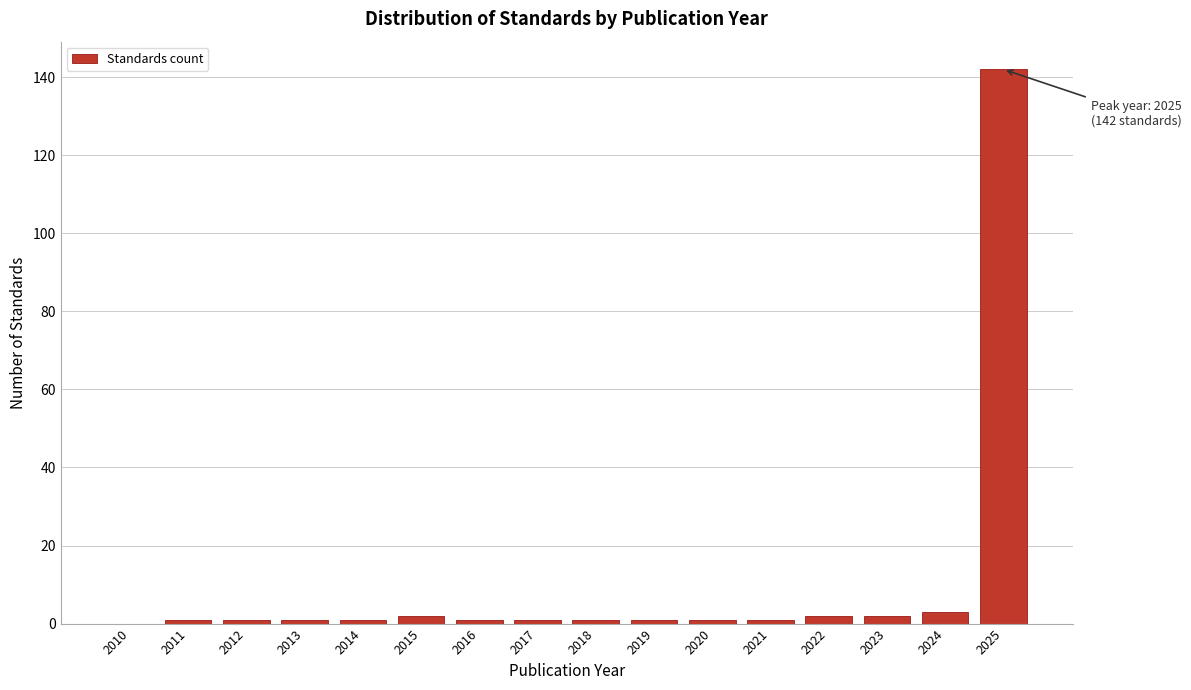

Reading right to left, list all the values displayed in this chart.

2025=142	2024=3	2023=2	2022=2	2021=1	2020=1	2019=1	2018=1	2017=1	2016=1	2015=2	2014=1	2013=1	2012=1	2011=1	2010=0